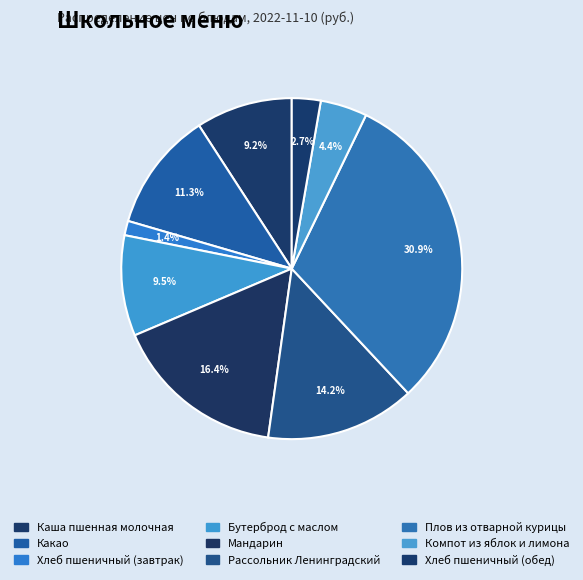

The Бутерброд с маслом slice represents 1% of the pie. True or false?

False